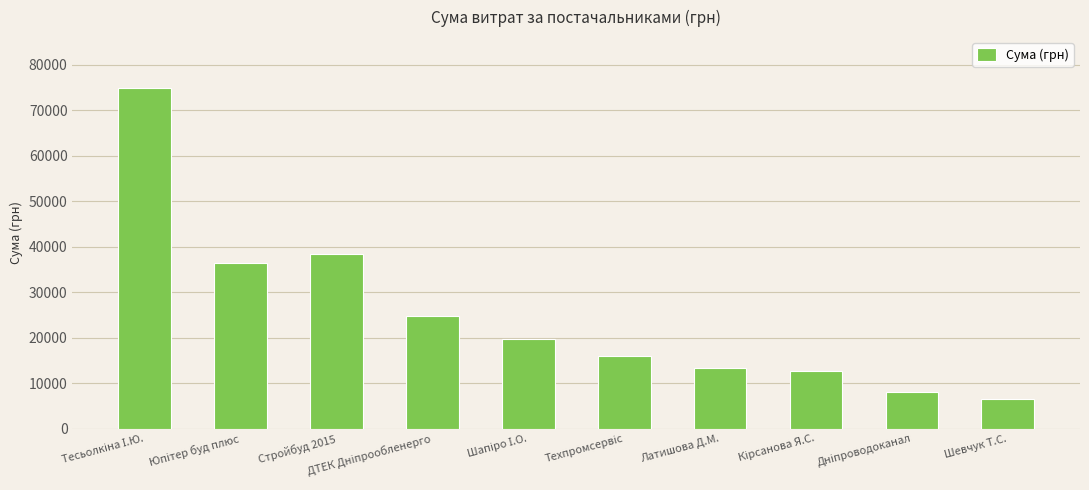

What is the average value?

25072.2